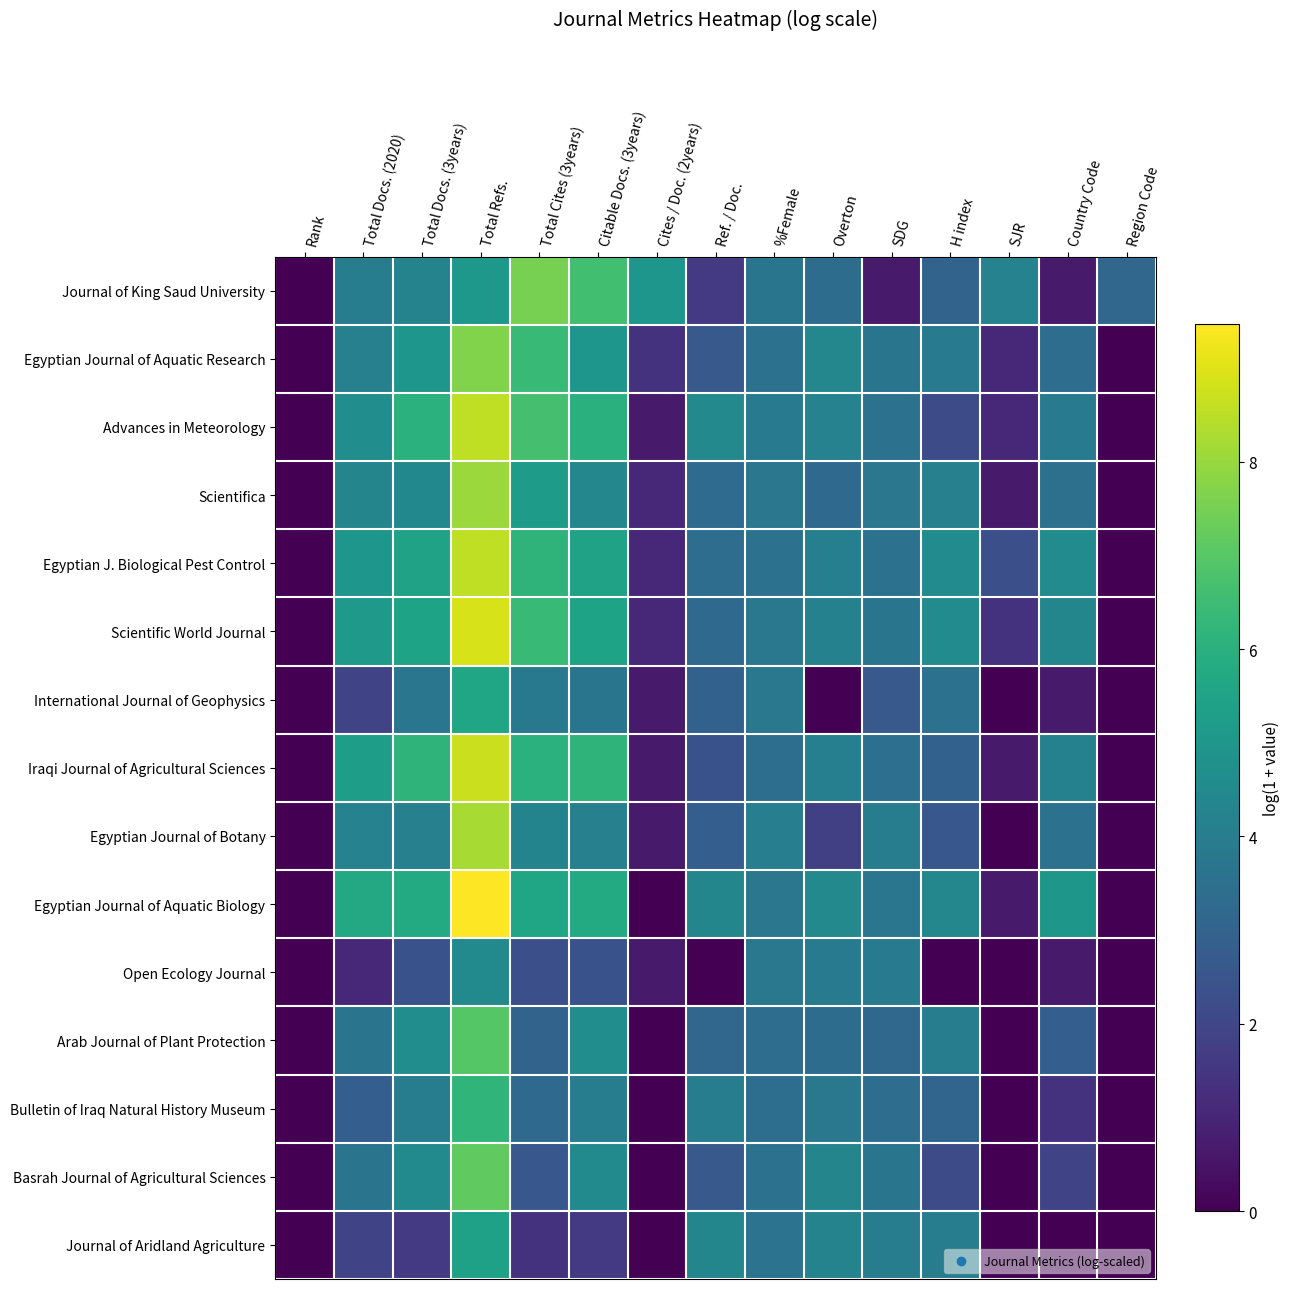

Reading left to right, extract all data points from this chart.

Journal of King Saud University: Rank=0.0	Total Docs. (2020)=4.0	Total Docs. (3years)=4.2	Total Refs.=5.0	Total Cites (3years)=7.5	Citable Docs. (3years)=6.6	Cites / Doc. (2years)=5.0	Ref. / Doc.=1.6	%Female=3.7	Overton=3.3	SDG=0.7	H index=3.0	SJR=4.2	Country Code=0.7	Region Code=3.1
Egyptian Journal of Aquatic Research: Rank=0.0	Total Docs. (2020)=4.1	Total Docs. (3years)=5.0	Total Refs.=7.7	Total Cites (3years)=6.4	Citable Docs. (3years)=5.0	Cites / Doc. (2years)=1.4	Ref. / Doc.=2.6	%Female=3.6	Overton=4.4	SDG=3.7	H index=3.9	SJR=1.1	Country Code=3.4	Region Code=0.0
Advances in Meteorology: Rank=0.0	Total Docs. (2020)=4.7	Total Docs. (3years)=6.0	Total Refs.=8.6	Total Cites (3years)=6.7	Citable Docs. (3years)=6.0	Cites / Doc. (2years)=0.7	Ref. / Doc.=4.5	%Female=3.9	Overton=4.2	SDG=3.5	H index=2.2	SJR=1.1	Country Code=3.9	Region Code=0.0
Scientifica: Rank=0.0	Total Docs. (2020)=4.3	Total Docs. (3years)=4.4	Total Refs.=8.0	Total Cites (3years)=5.2	Citable Docs. (3years)=4.4	Cites / Doc. (2years)=1.1	Ref. / Doc.=3.3	%Female=3.8	Overton=3.2	SDG=3.7	H index=4.1	SJR=0.7	Country Code=3.5	Region Code=0.0
Egyptian J. Biological Pest Control: Rank=0.0	Total Docs. (2020)=5.0	Total Docs. (3years)=5.4	Total Refs.=8.5	Total Cites (3years)=6.2	Citable Docs. (3years)=5.4	Cites / Doc. (2years)=1.1	Ref. / Doc.=3.4	%Female=3.6	Overton=4.1	SDG=3.5	H index=4.6	SJR=2.3	Country Code=4.6	Region Code=0.0
Scientific World Journal: Rank=0.0	Total Docs. (2020)=5.1	Total Docs. (3years)=5.5	Total Refs.=8.9	Total Cites (3years)=6.4	Citable Docs. (3years)=5.5	Cites / Doc. (2years)=1.1	Ref. / Doc.=3.2	%Female=3.8	Overton=4.2	SDG=3.7	H index=4.6	SJR=1.4	Country Code=4.4	Region Code=0.0
International Journal of Geophysics: Rank=0.0	Total Docs. (2020)=1.9	Total Docs. (3years)=3.7	Total Refs.=5.6	Total Cites (3years)=3.8	Citable Docs. (3years)=3.7	Cites / Doc. (2years)=0.7	Ref. / Doc.=2.9	%Female=3.8	Overton=0.0	SDG=2.6	H index=3.5	SJR=0.0	Country Code=0.7	Region Code=0.0
Iraqi Journal of Agricultural Sciences: Rank=0.0	Total Docs. (2020)=5.3	Total Docs. (3years)=6.2	Total Refs.=8.7	Total Cites (3years)=6.0	Citable Docs. (3years)=6.2	Cites / Doc. (2years)=0.7	Ref. / Doc.=2.4	%Female=3.4	Overton=4.1	SDG=3.5	H index=2.9	SJR=0.7	Country Code=4.2	Region Code=0.0
Egyptian Journal of Botany: Rank=0.0	Total Docs. (2020)=4.2	Total Docs. (3years)=4.1	Total Refs.=8.2	Total Cites (3years)=4.3	Citable Docs. (3years)=4.1	Cites / Doc. (2years)=0.7	Ref. / Doc.=2.8	%Female=4.1	Overton=1.8	SDG=4.0	H index=2.6	SJR=0.0	Country Code=3.5	Region Code=0.0
Egyptian Journal of Aquatic Biology: Rank=0.0	Total Docs. (2020)=5.7	Total Docs. (3years)=5.8	Total Refs.=9.5	Total Cites (3years)=5.6	Citable Docs. (3years)=5.8	Cites / Doc. (2years)=0.0	Ref. / Doc.=4.3	%Female=3.8	Overton=4.5	SDG=3.7	H index=4.4	SJR=0.7	Country Code=5.0	Region Code=0.0
Open Ecology Journal: Rank=0.0	Total Docs. (2020)=1.1	Total Docs. (3years)=2.4	Total Refs.=4.5	Total Cites (3years)=2.3	Citable Docs. (3years)=2.4	Cites / Doc. (2years)=0.7	Ref. / Doc.=0.0	%Female=3.8	Overton=3.9	SDG=3.9	H index=0.0	SJR=0.0	Country Code=0.7	Region Code=0.0
Arab Journal of Plant Protection: Rank=0.0	Total Docs. (2020)=3.6	Total Docs. (3years)=4.6	Total Refs.=7.0	Total Cites (3years)=3.0	Citable Docs. (3years)=4.6	Cites / Doc. (2years)=0.0	Ref. / Doc.=3.1	%Female=3.4	Overton=3.3	SDG=3.2	H index=4.0	SJR=0.0	Country Code=2.8	Region Code=0.0
Bulletin of Iraq Natural History Museum: Rank=0.0	Total Docs. (2020)=2.8	Total Docs. (3years)=4.0	Total Refs.=6.2	Total Cites (3years)=3.2	Citable Docs. (3years)=4.0	Cites / Doc. (2years)=0.0	Ref. / Doc.=4.0	%Female=3.4	Overton=3.8	SDG=3.4	H index=3.1	SJR=0.0	Country Code=1.4	Region Code=0.0
Basrah Journal of Agricultural Sciences: Rank=0.0	Total Docs. (2020)=3.6	Total Docs. (3years)=4.5	Total Refs.=7.2	Total Cites (3years)=2.6	Citable Docs. (3years)=4.5	Cites / Doc. (2years)=0.0	Ref. / Doc.=2.6	%Female=3.6	Overton=4.3	SDG=3.7	H index=2.2	SJR=0.0	Country Code=1.9	Region Code=0.0
Journal of Aridland Agriculture: Rank=0.0	Total Docs. (2020)=1.9	Total Docs. (3years)=1.6	Total Refs.=5.4	Total Cites (3years)=1.4	Citable Docs. (3years)=1.6	Cites / Doc. (2years)=0.0	Ref. / Doc.=4.3	%Female=3.6	Overton=4.2	SDG=4.0	H index=4.0	SJR=0.0	Country Code=0.0	Region Code=0.0